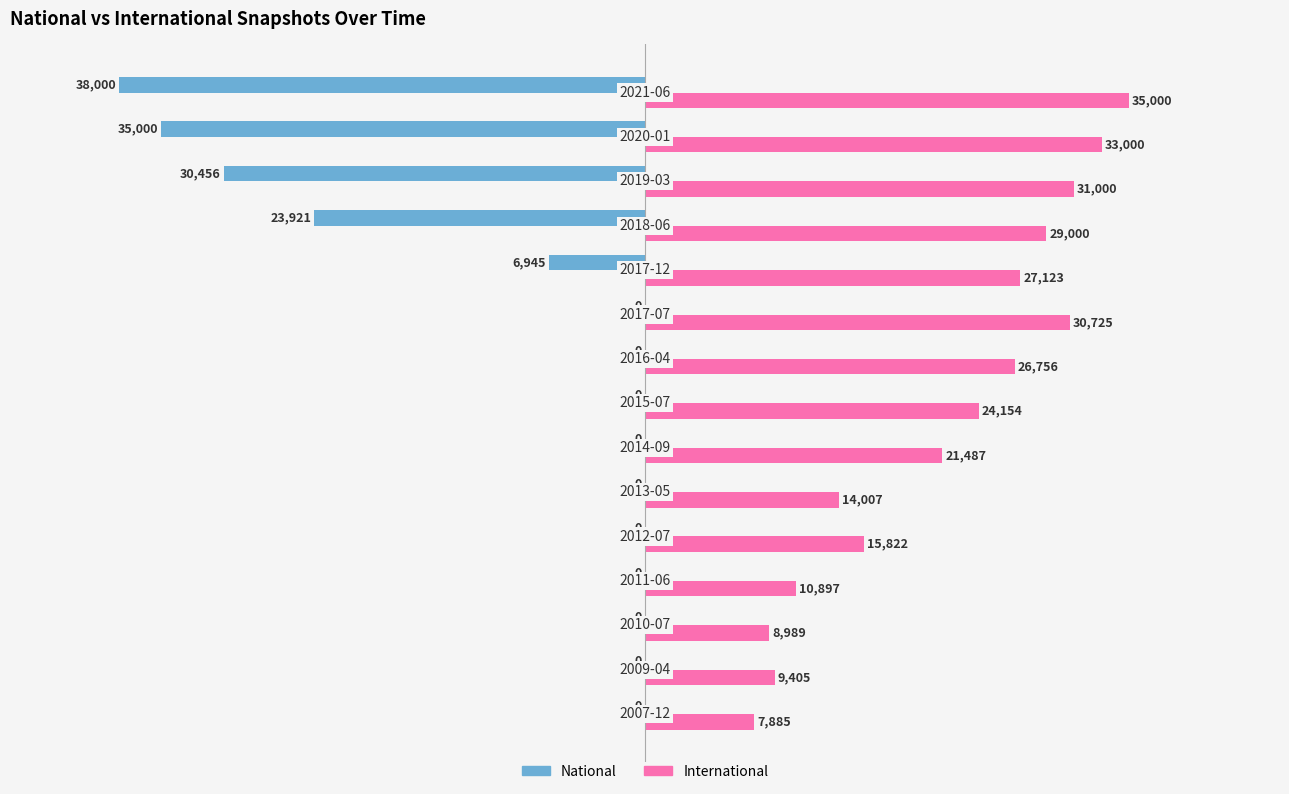

What is the maximum value shown in the chart?

35000